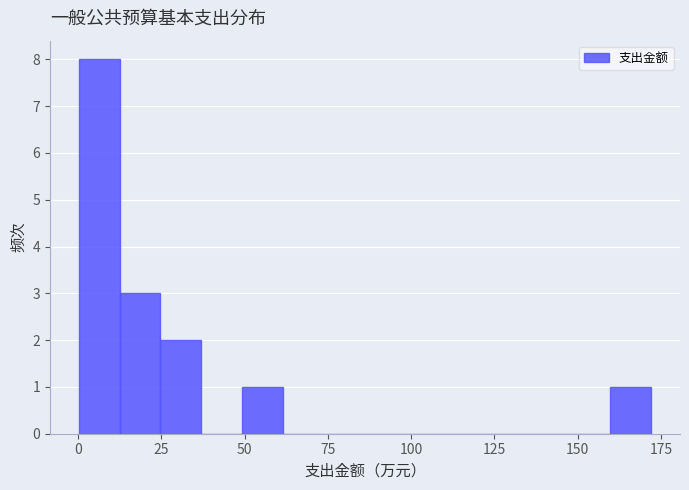

Read against the x-axis, roughly where is the centre of the tallest bar?

5